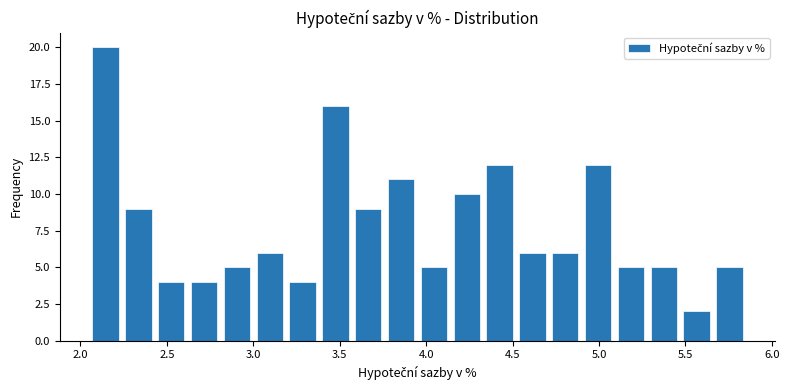

Around what value on the x-axis is the tallest bar? Give the approximate position of its centre, as read against the axis.

2.15